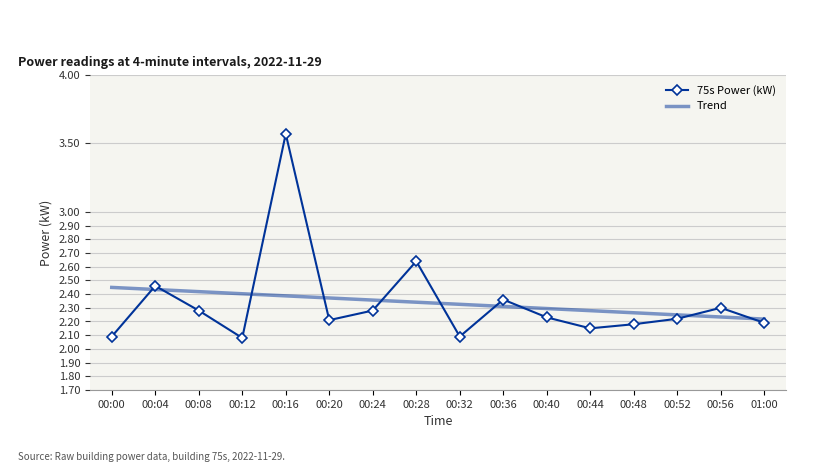

How many lines are shown in the chart?

1